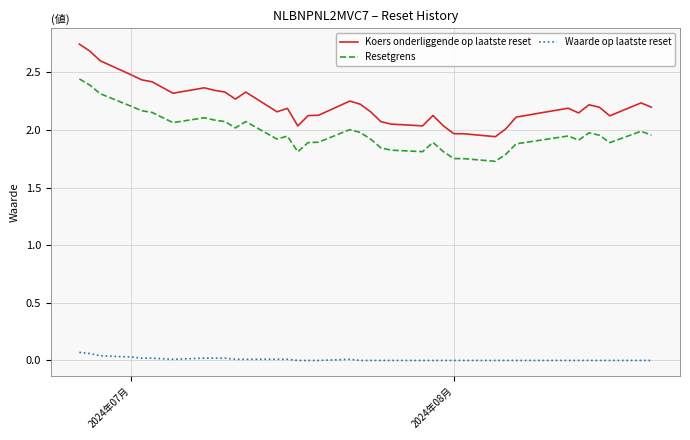

True or false: Waarde op laatste reset and Resetgrens intersect in this chart.

False